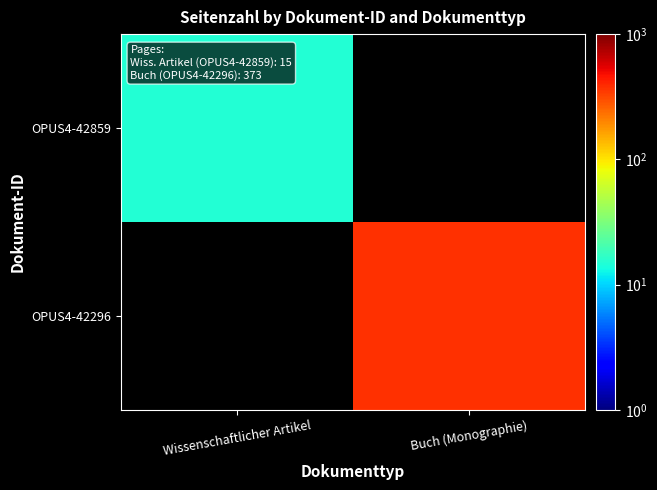

What is the approximate value of OPUS4-42859 at Wissenschaftlicher Artikel?

15.0